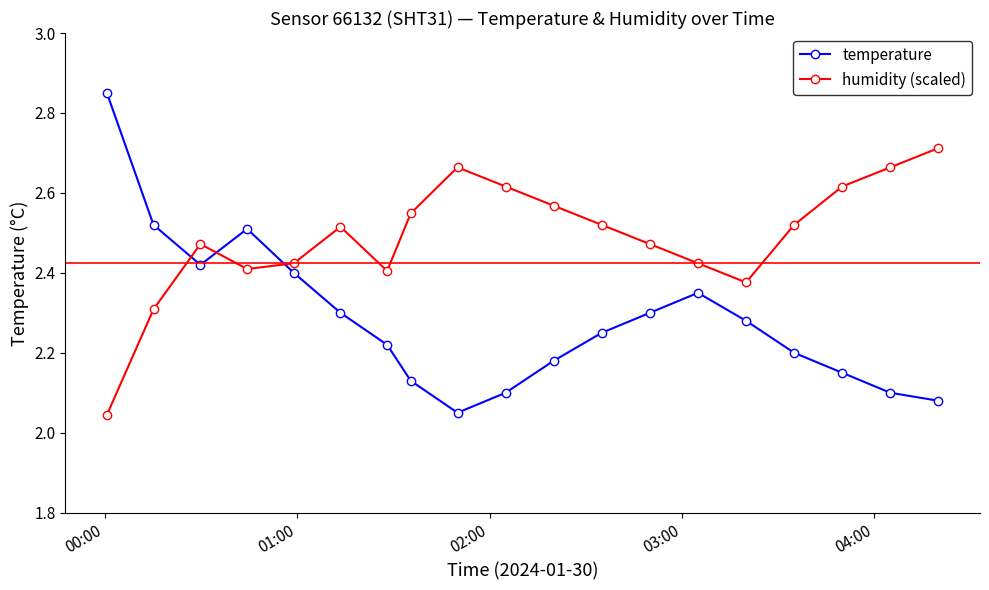

What is the sum of all temperature values?

43.4